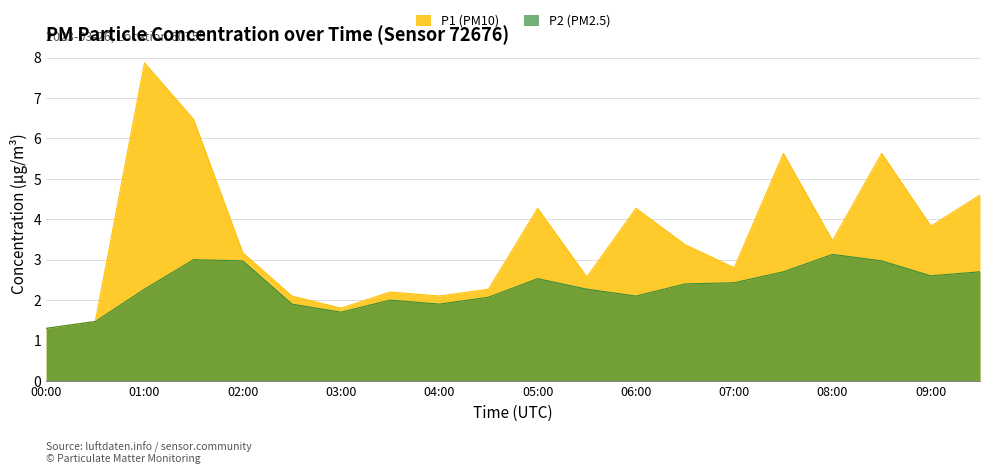

At how many categories does at least one series exceed 2?

17